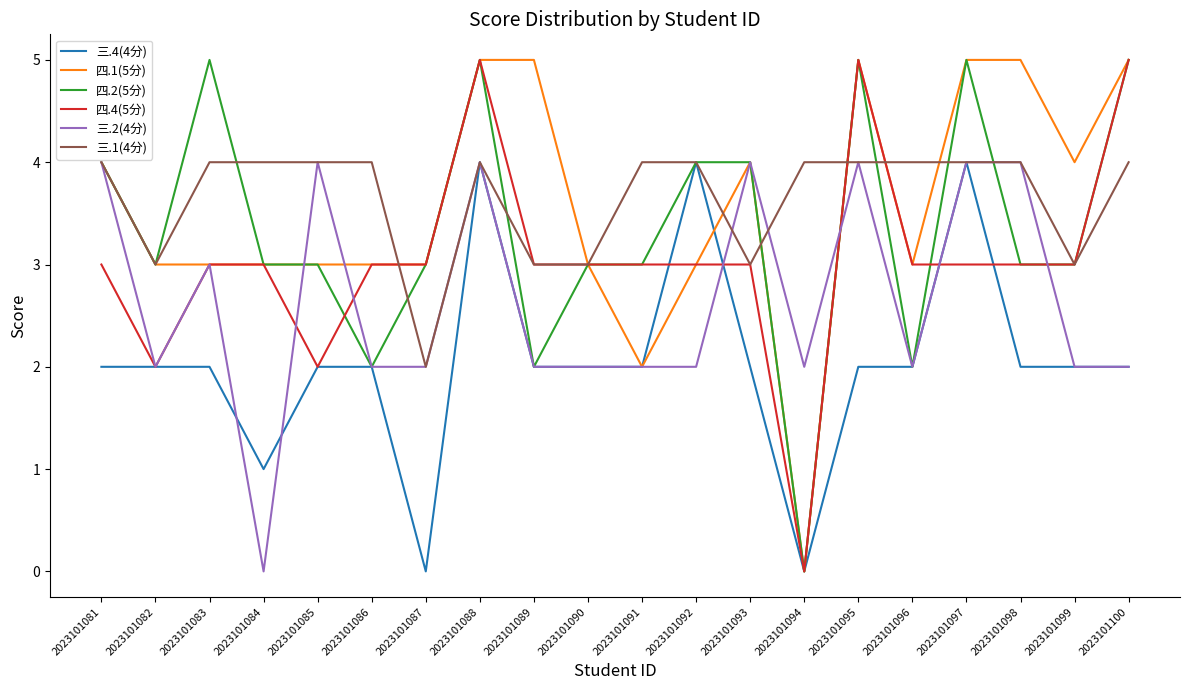

Is it true that 四.1(5分) equals 4 at 2023101081?

True